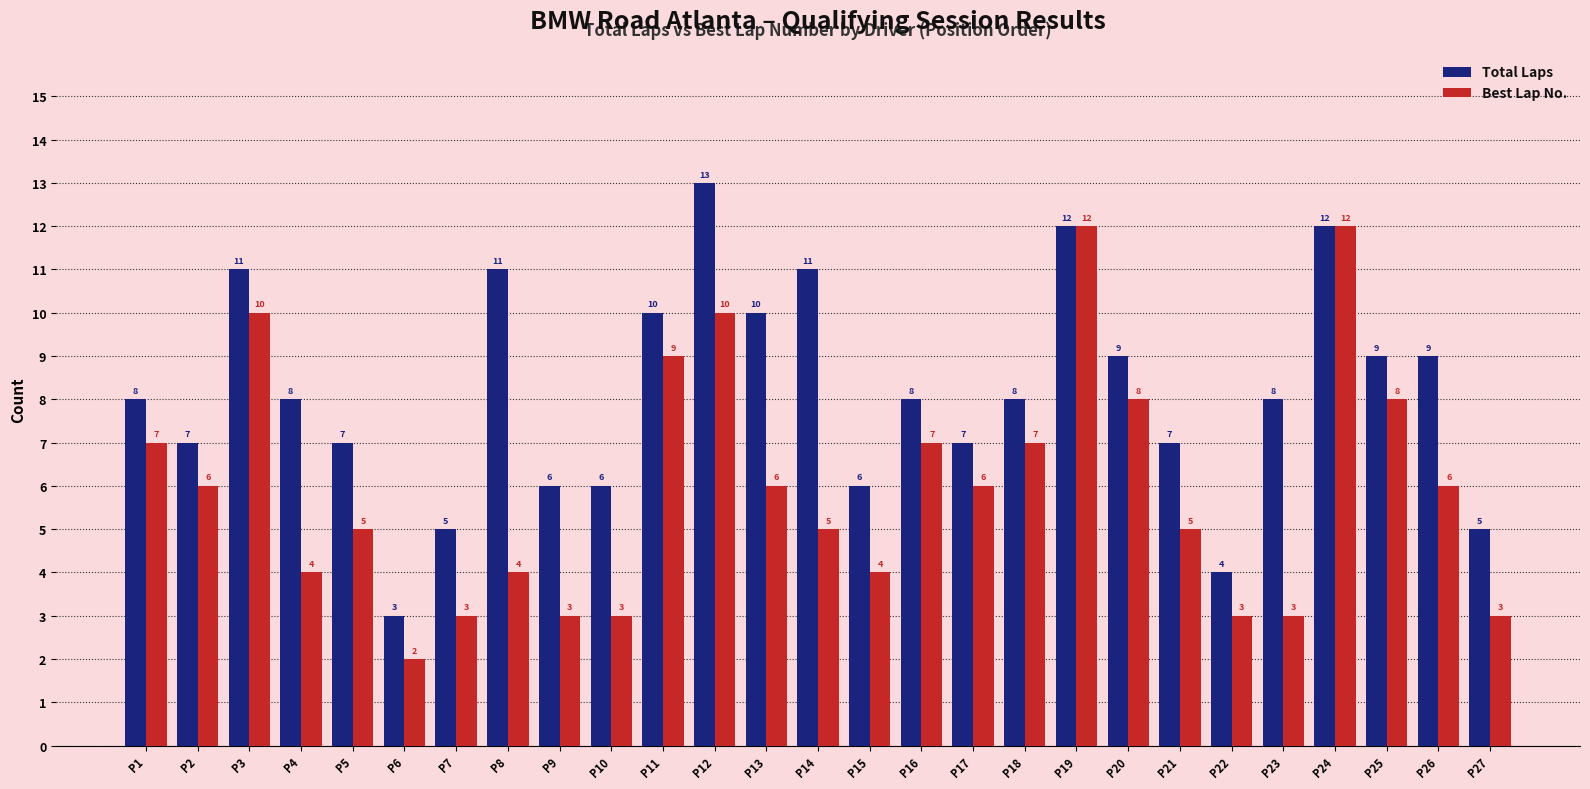

Rank the series by their average value, from highest to lowest.

Total Laps, Best Lap No.